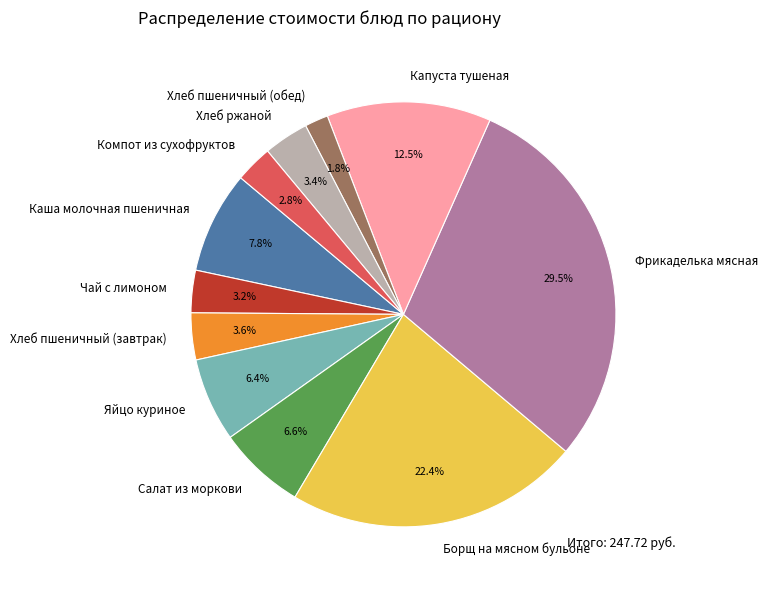

Count the number of slices in the pie.

11